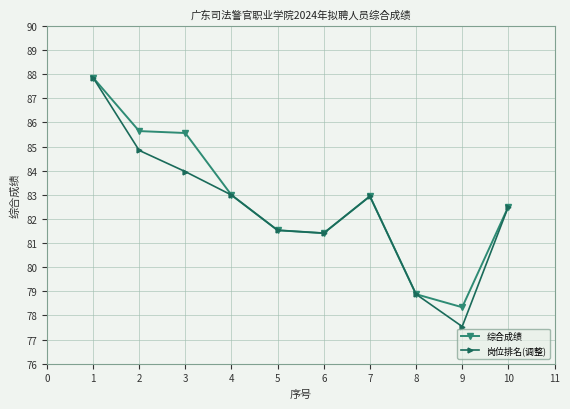

Count the number of categories in the chart.

10